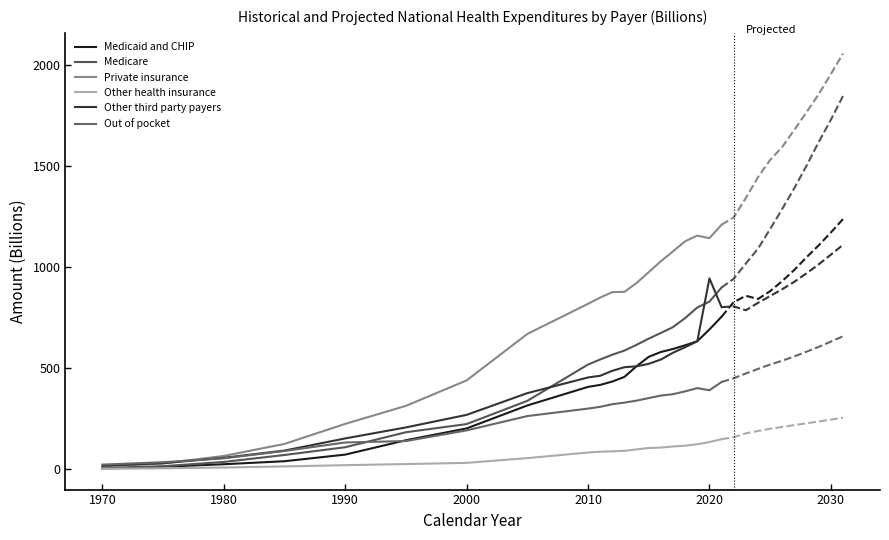

True or false: Medicare has a value of 37.4 at 1980.

True